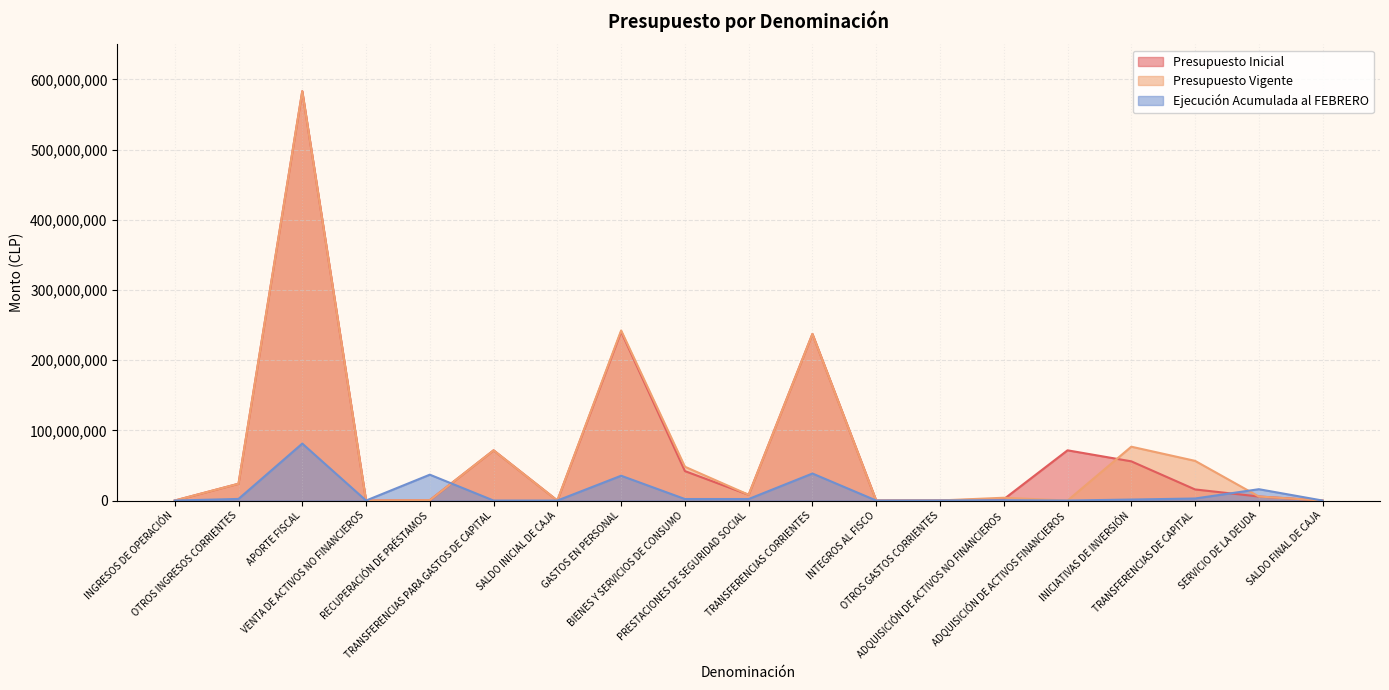

Which series ends up on top after the final intersection of Presupuesto Vigente and Presupuesto Inicial?

Presupuesto Vigente